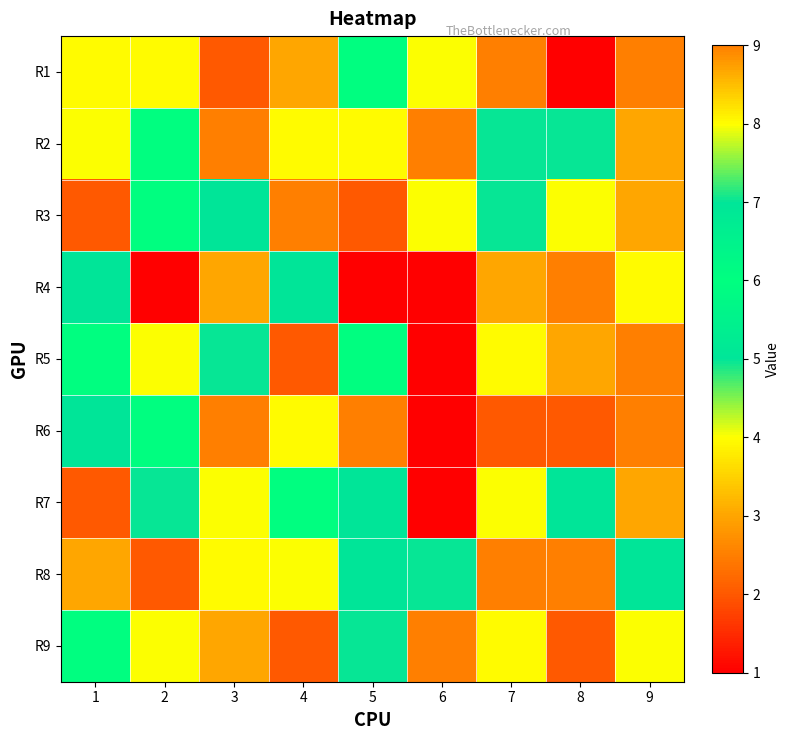

Reading left to right, what are all the values shown in this chart?

R1: 1=8	2=8	3=2	4=3	5=6	6=4	7=9	8=1	9=9
R2: 1=4	2=6	3=9	4=8	5=8	6=9	7=7	8=7	9=3
R3: 1=2	2=6	3=5	4=9	5=2	6=4	7=7	8=4	9=3
R4: 1=5	2=1	3=3	4=5	5=1	6=1	7=3	8=9	9=8
R5: 1=6	2=4	3=7	4=2	5=6	6=1	7=8	8=3	9=9
R6: 1=5	2=6	3=9	4=8	5=9	6=1	7=2	8=2	9=9
R7: 1=2	2=7	3=4	4=6	5=5	6=1	7=4	8=5	9=3
R8: 1=3	2=2	3=8	4=4	5=5	6=7	7=9	8=9	9=5
R9: 1=6	2=4	3=3	4=2	5=7	6=9	7=8	8=2	9=4